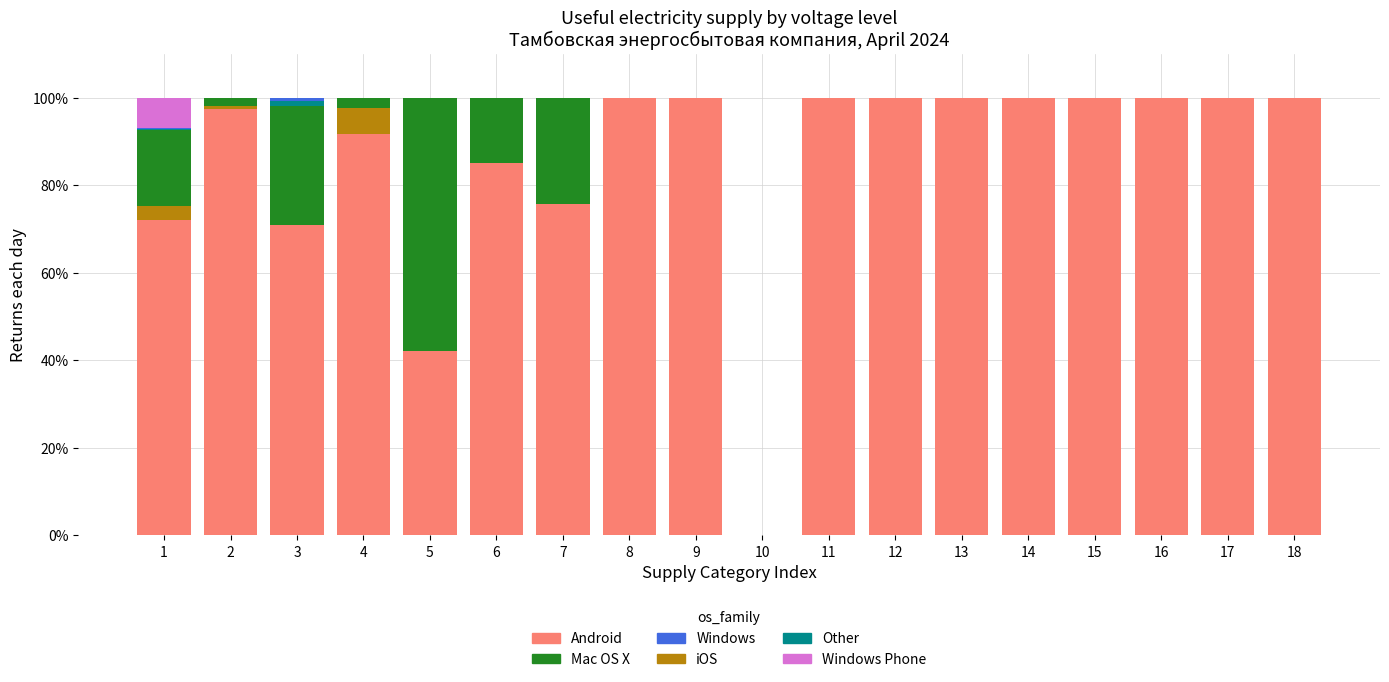

What is the total value across all series at 7?

100.0